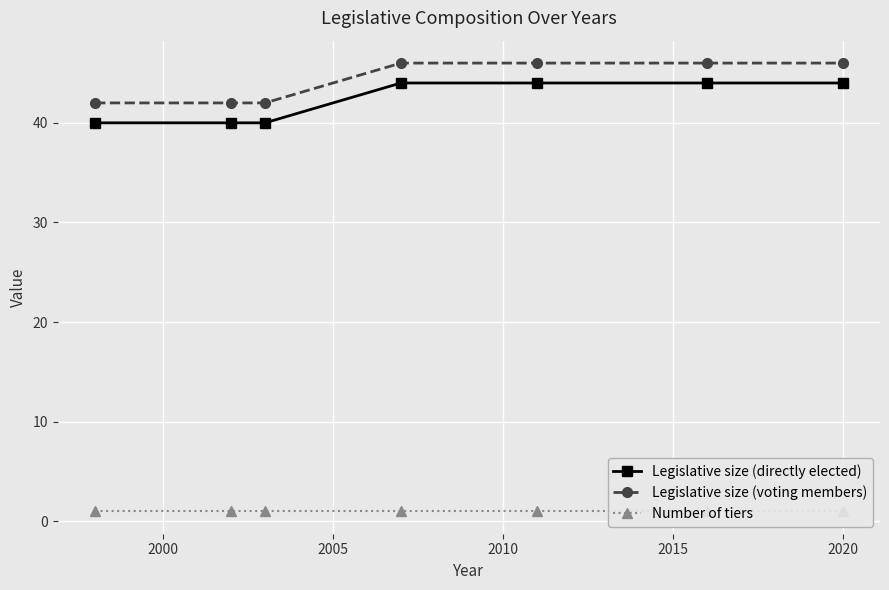

Reading left to right, what are all the values shown in this chart?

Legislative size (directly elected): 40	40	40	44	44	44	44
Legislative size (voting members): 42	42	42	46	46	46	46
Number of tiers: 1	1	1	1	1	1	1